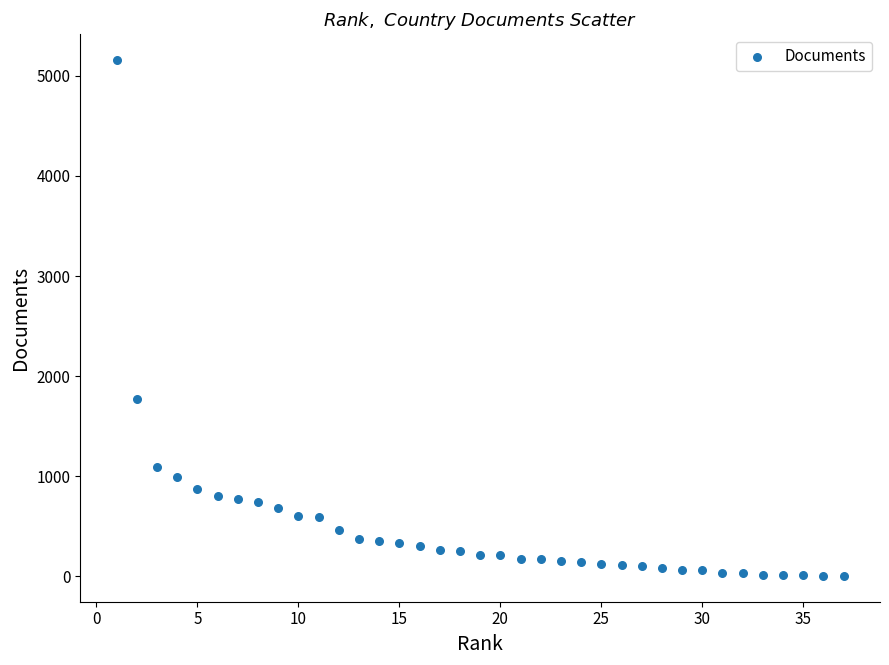

What is the range of X values (max minus min)?

36